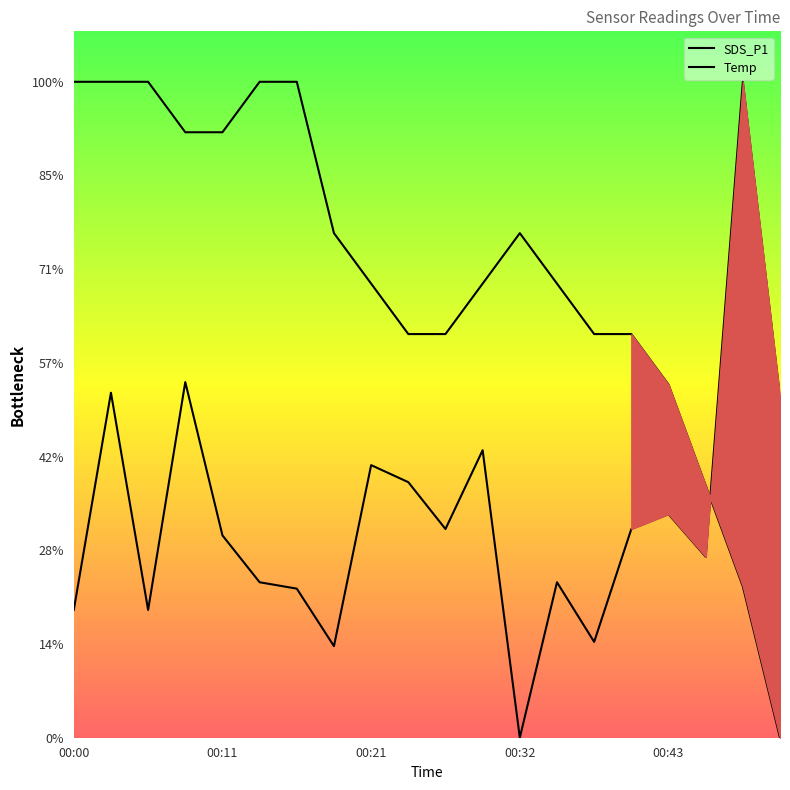

Where does the Temp series first go above 8?

00:00